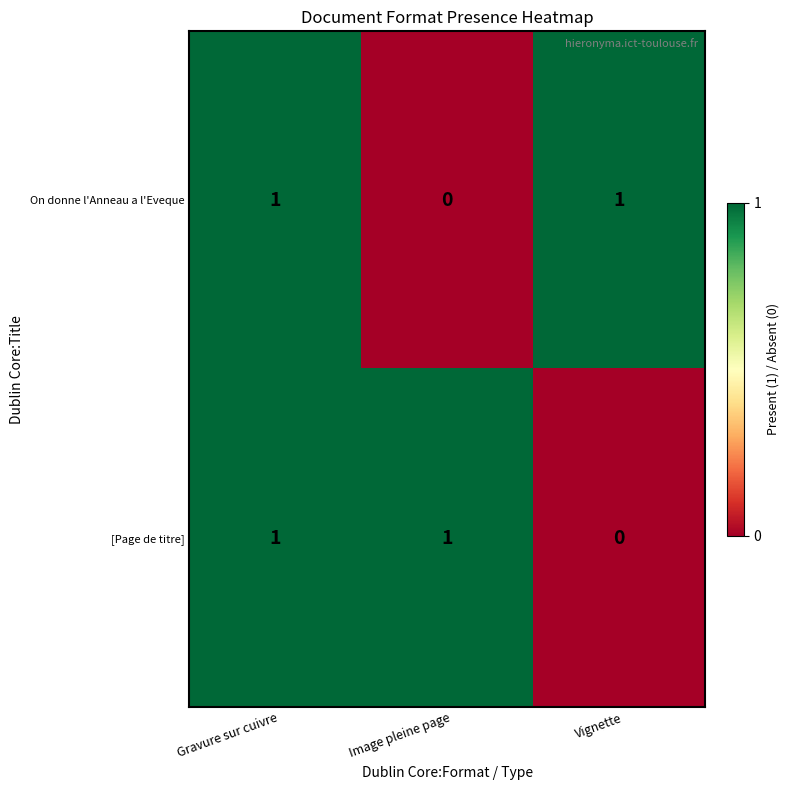

The value of On donne l'Anneau a l'Eveque at Image pleine page is 0. True or false?

True